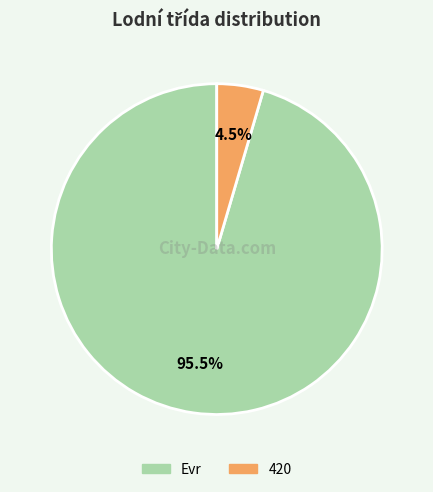

Which has a higher value, 420 or Evr?

Evr